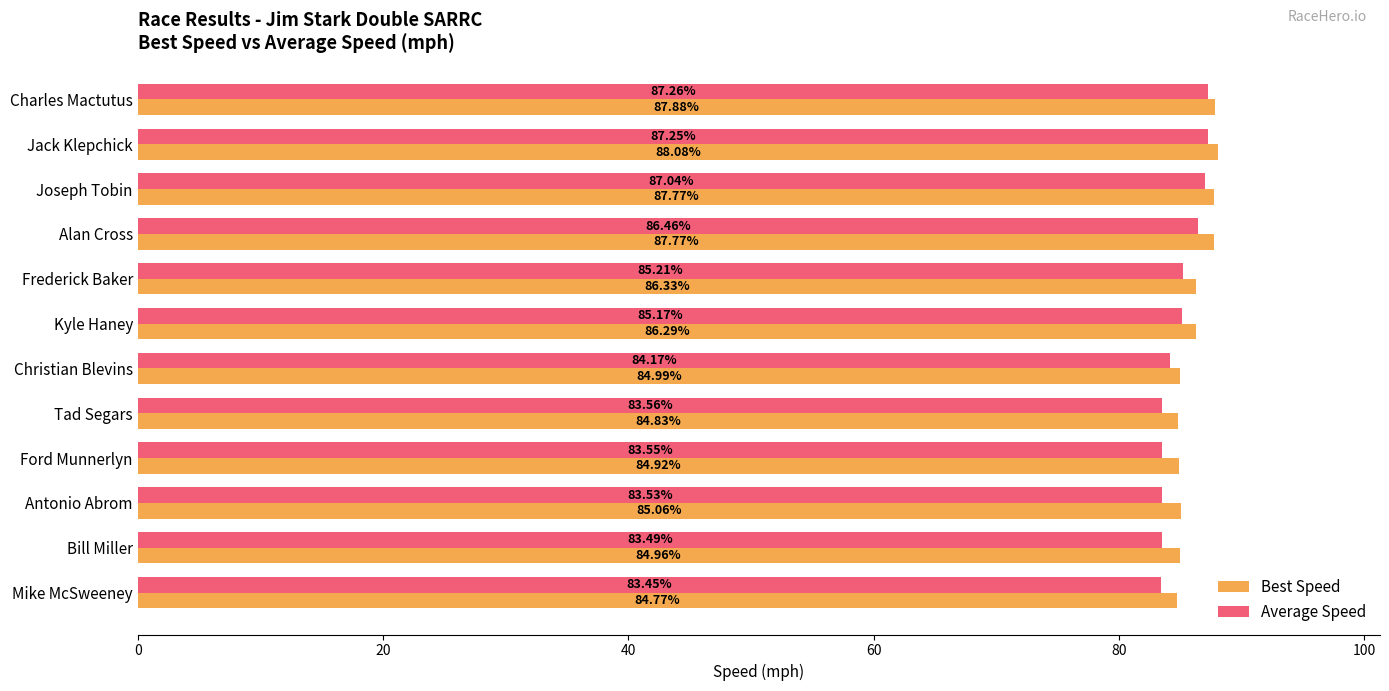

At how many categories does at least one series exceed 86?

6